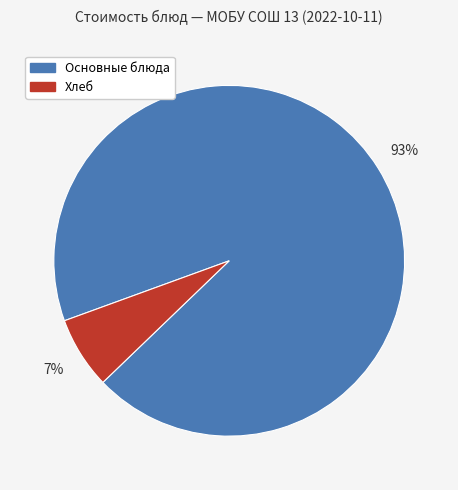

To the nearest percent, what is the average slice percentage?

50%